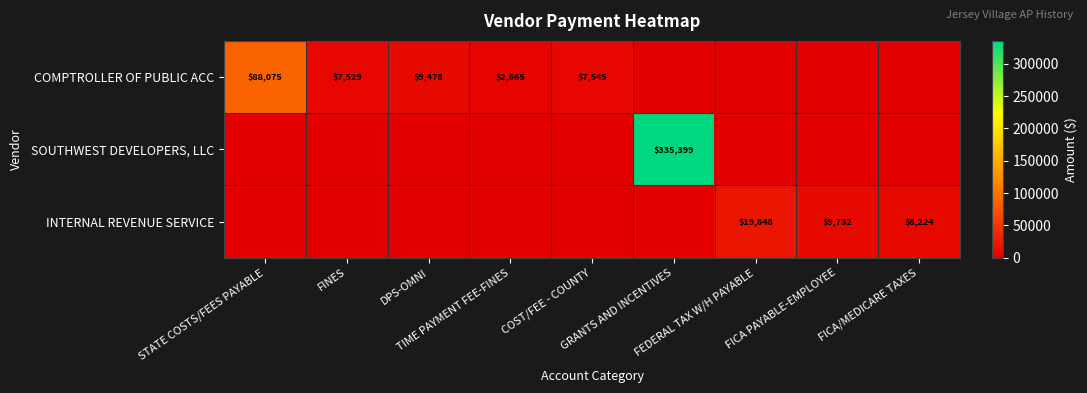

List the labels in order of SOUTHWEST DEVELOPERS, LLC value, largest first.

GRANTS AND INCENTIVES, STATE COSTS/FEES PAYABLE, FINES, DPS-OMNI, TIME PAYMENT FEE-FINES, COST/FEE - COUNTY, FEDERAL TAX W/H PAYABLE, FICA PAYABLE-EMPLOYEE, FICA/MEDICARE TAXES